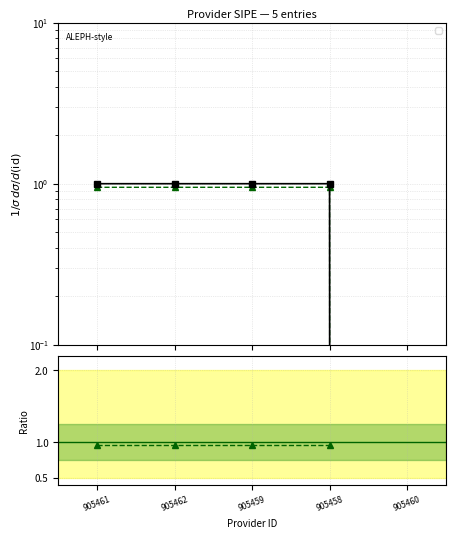

Reading right to left, extract all data points from this chart.

905460=0	905458=1	905459=1	905462=1	905461=1